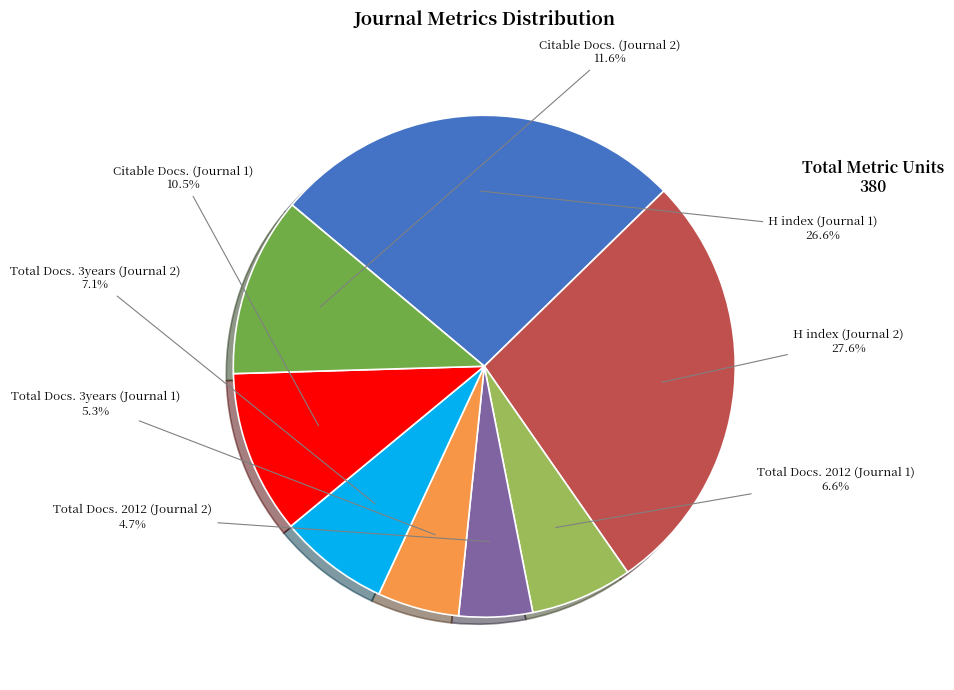

Is there any slice that represents more than half of the pie?

No